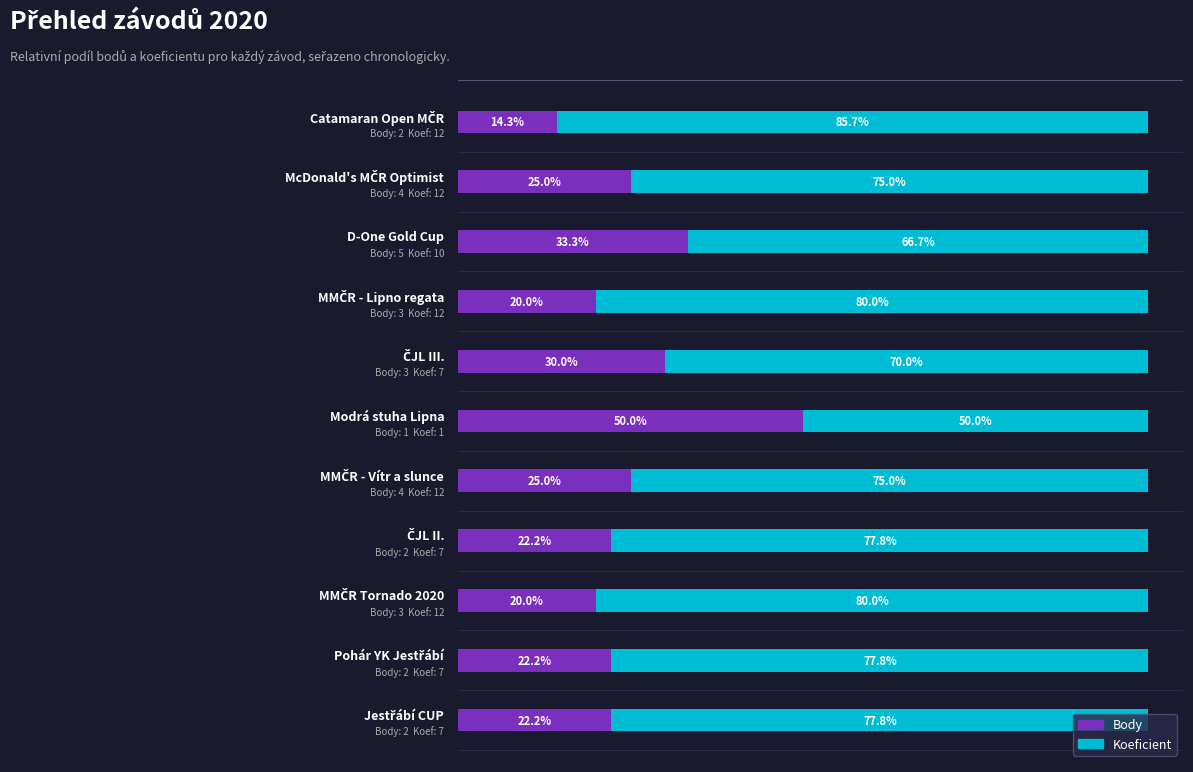

What are all the series names shown in the legend?

Body, Koeficient